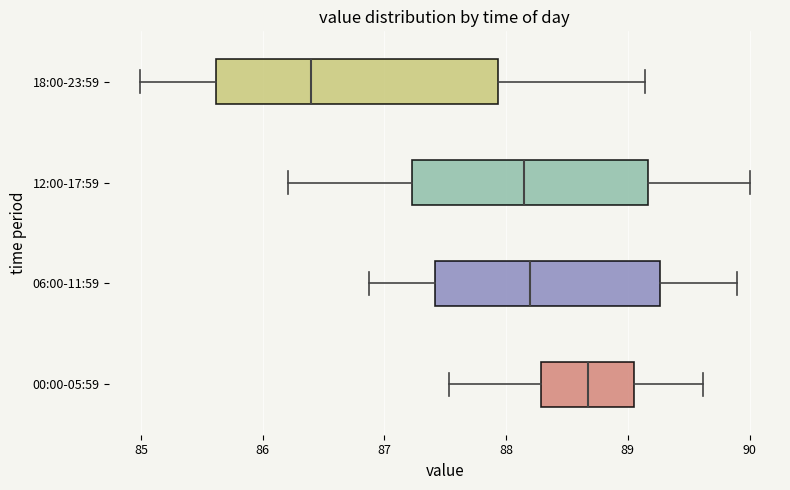

Which box has the furthest to the right median line?

00:00-05:59